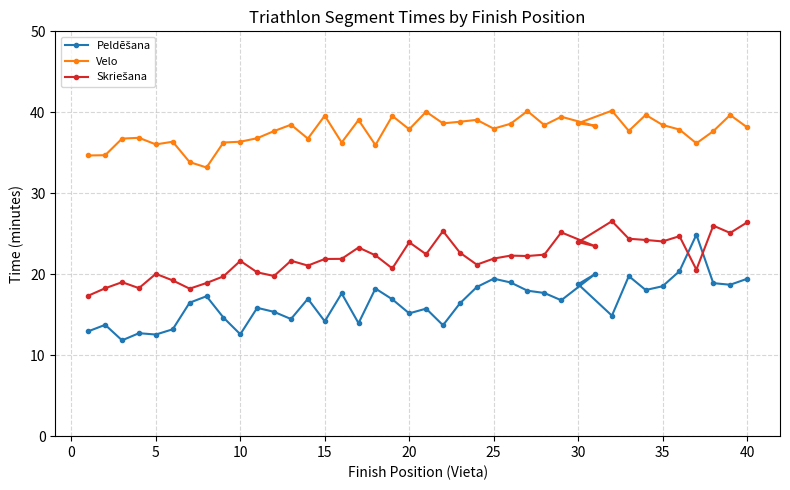

What is the difference between the highest and lowest values at 15?

25.4